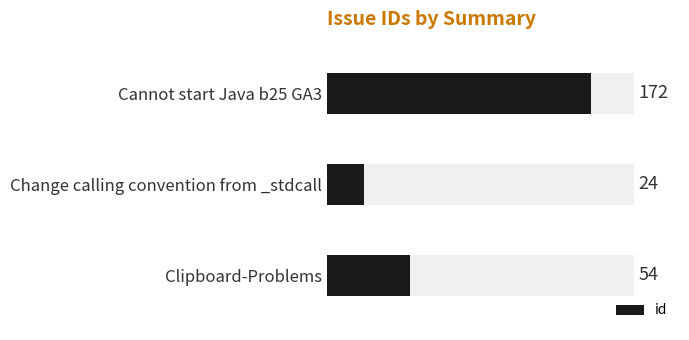

What is the ratio of the value at Cannot start Java b25 GA3 to the value at Change calling convention from _stdcall?

7.2